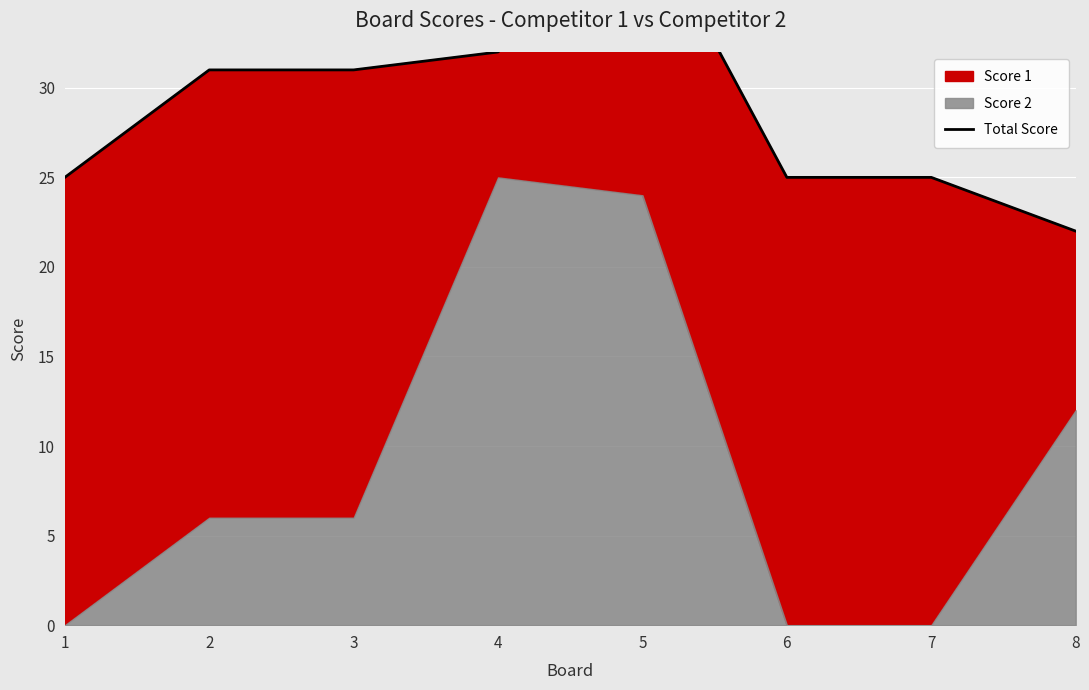

Where does the data first go above 31?

4